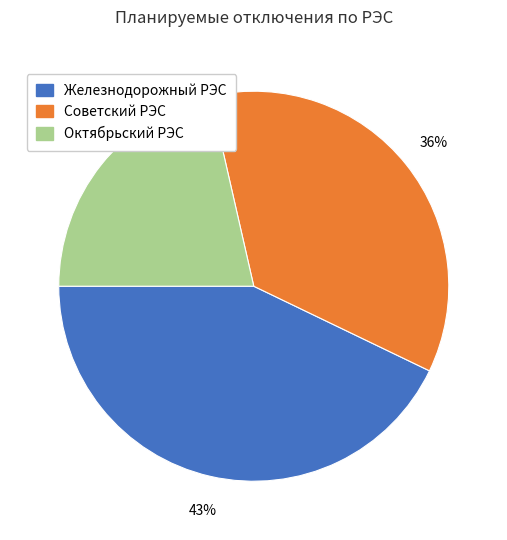

How many segments does this pie chart have?

3